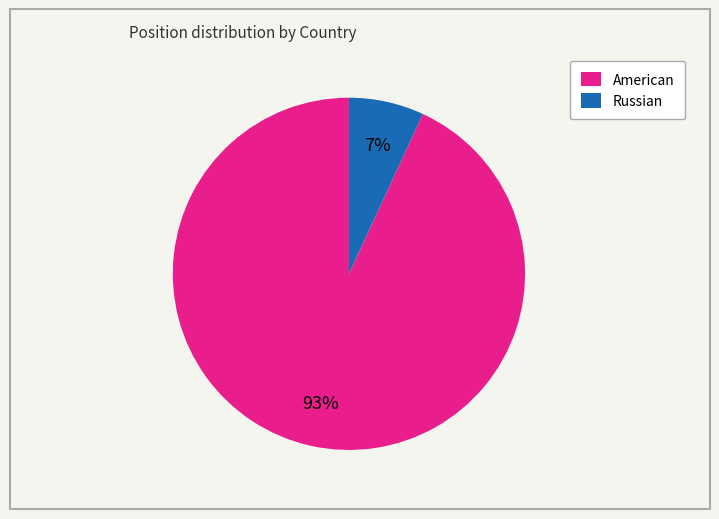

Does Russian represent more than half of the total?

No